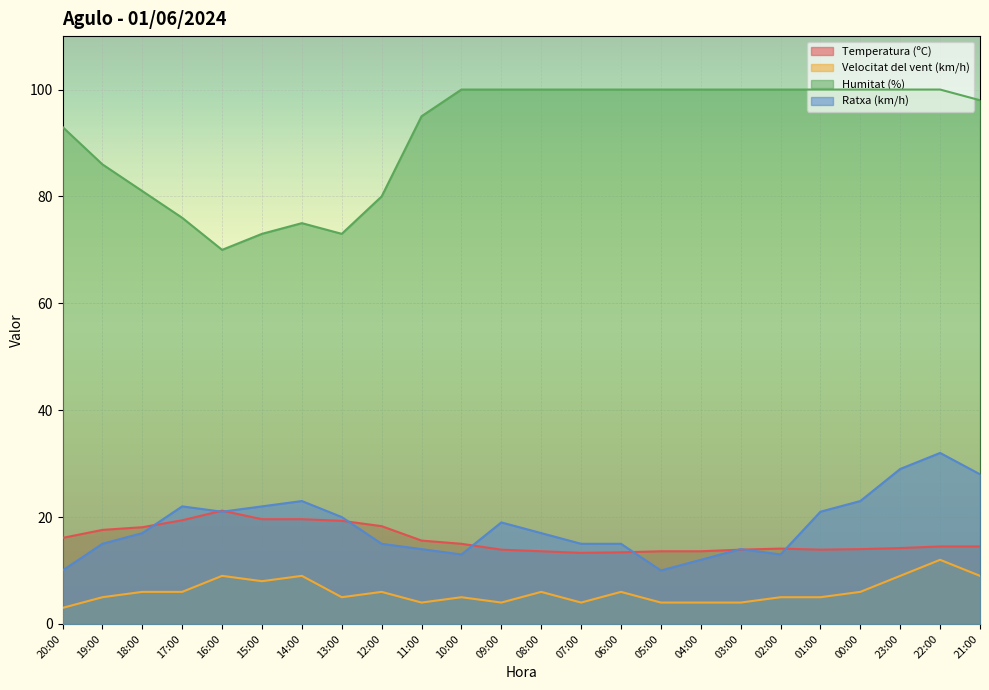

Where is Temperatura (ºC) nearest to the value 17?

19:00